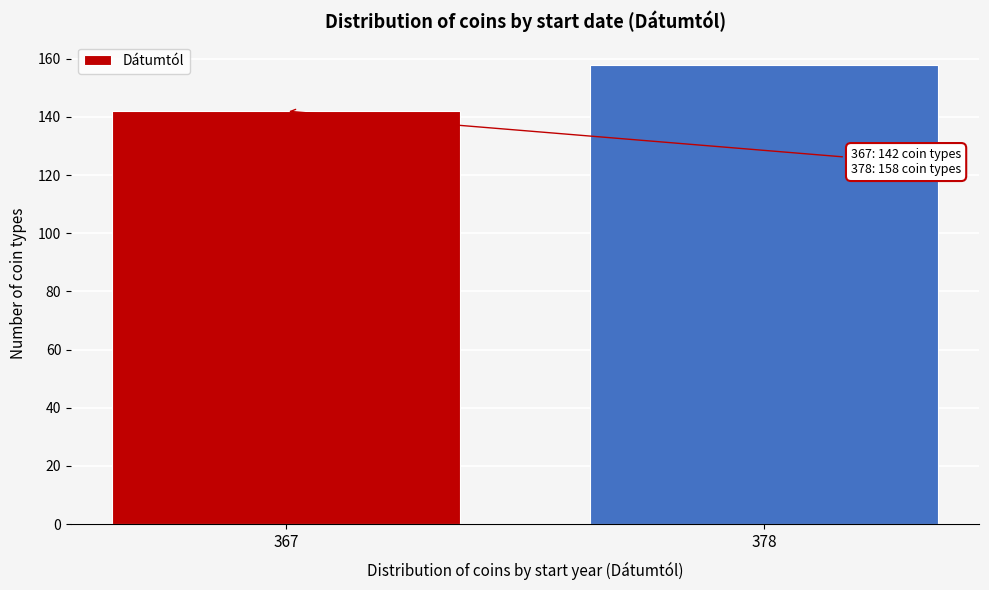

Reading right to left, extract all data points from this chart.

378=158	367=142